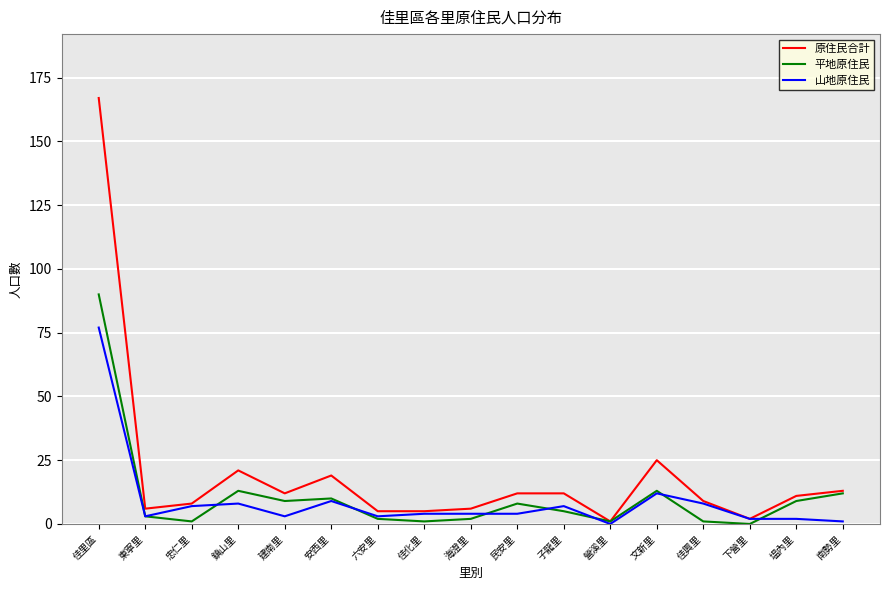

Reading left to right, extract all data points from this chart.

原住民合計: 167	6	8	21	12	19	5	5	6	12	12	1	25	9	2	11	13
平地原住民: 90	3	1	13	9	10	2	1	2	8	5	1	13	1	0	9	12
山地原住民: 77	3	7	8	3	9	3	4	4	4	7	0	12	8	2	2	1